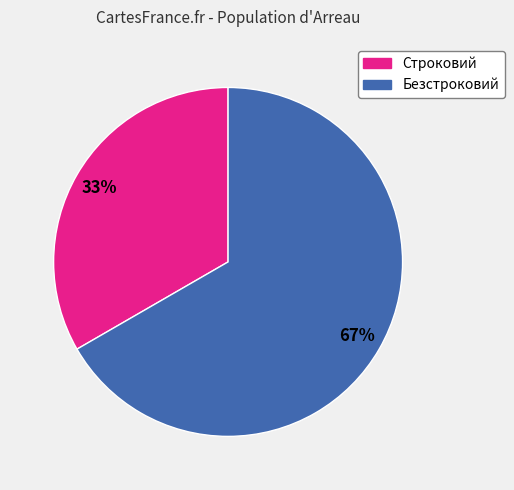

What is the ratio of the value at Строковий to the value at Безстроковий?

0.5